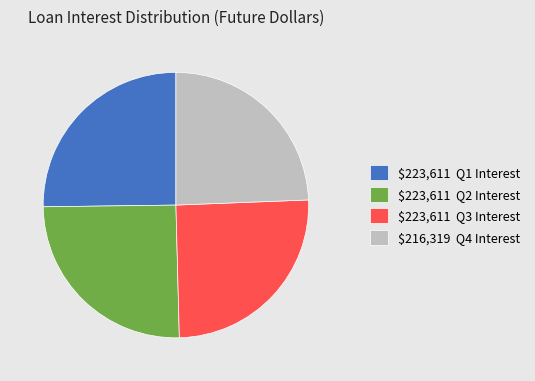

Count the number of slices in the pie.

4